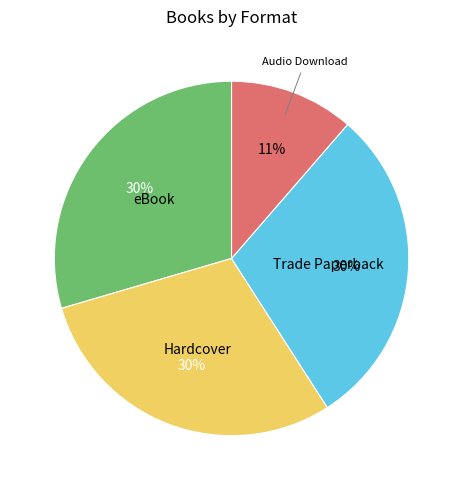

To the nearest percent, what is the average slice percentage?

25%